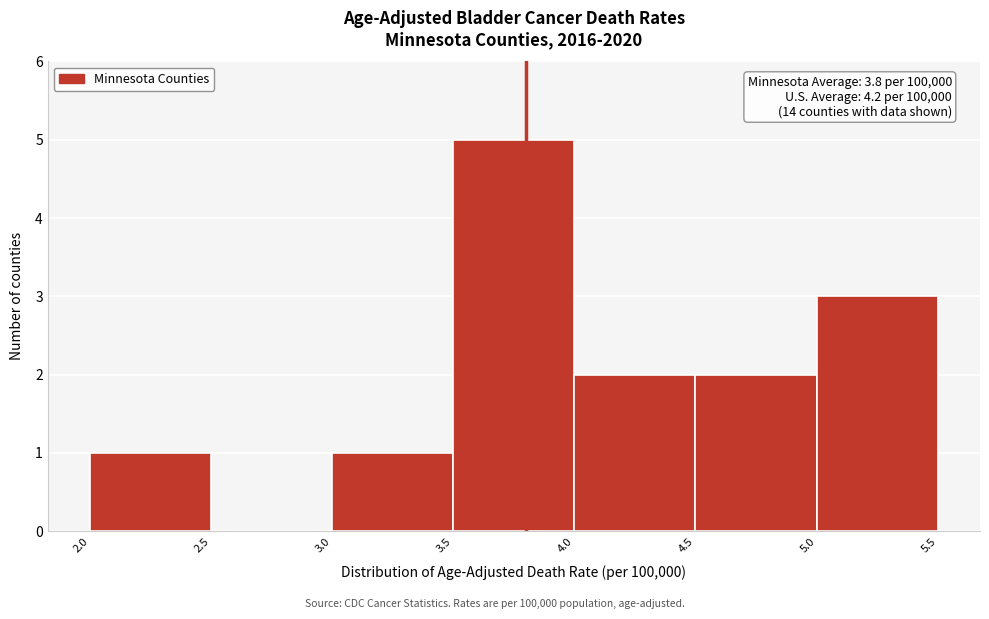

Which range on the x-axis has the tallest bar?

3.5 to 4.0